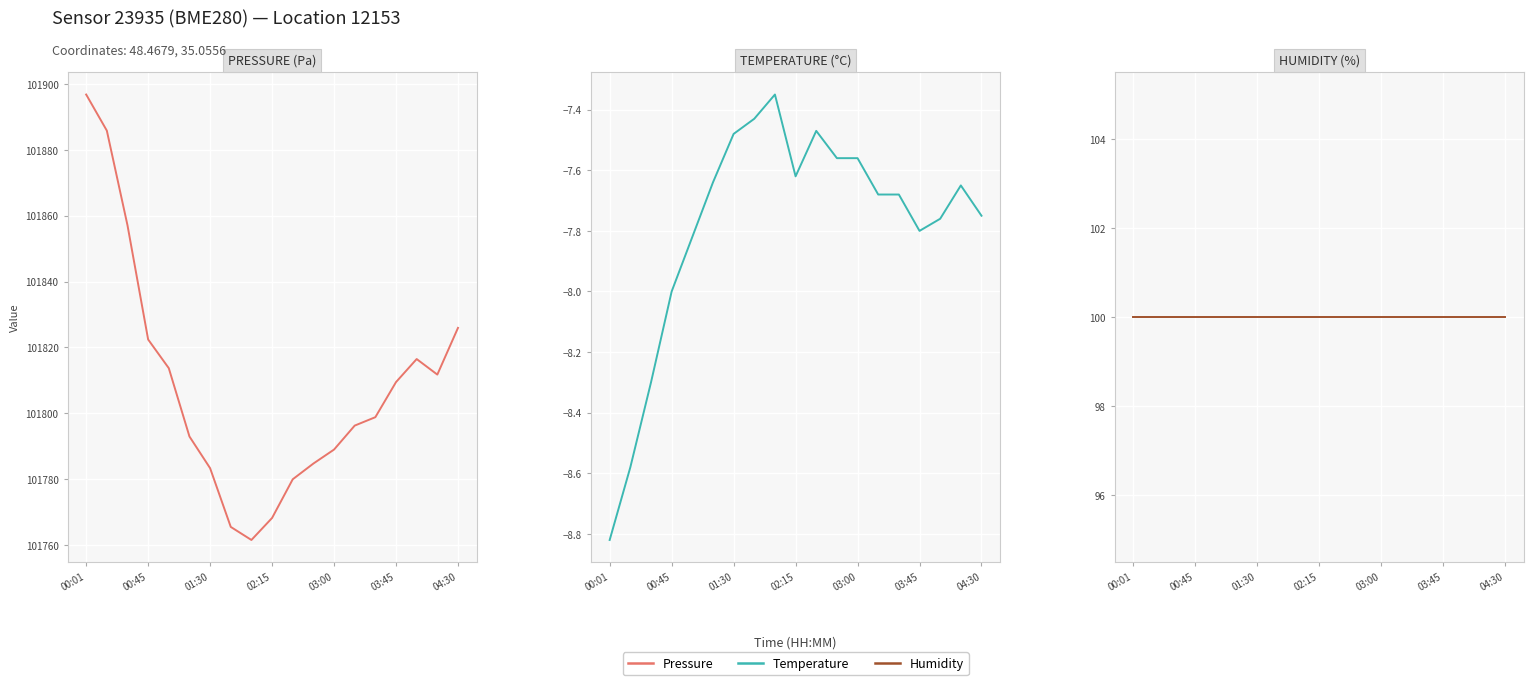

What is the sum of the Temperature values at 8 and 14?

-15.0